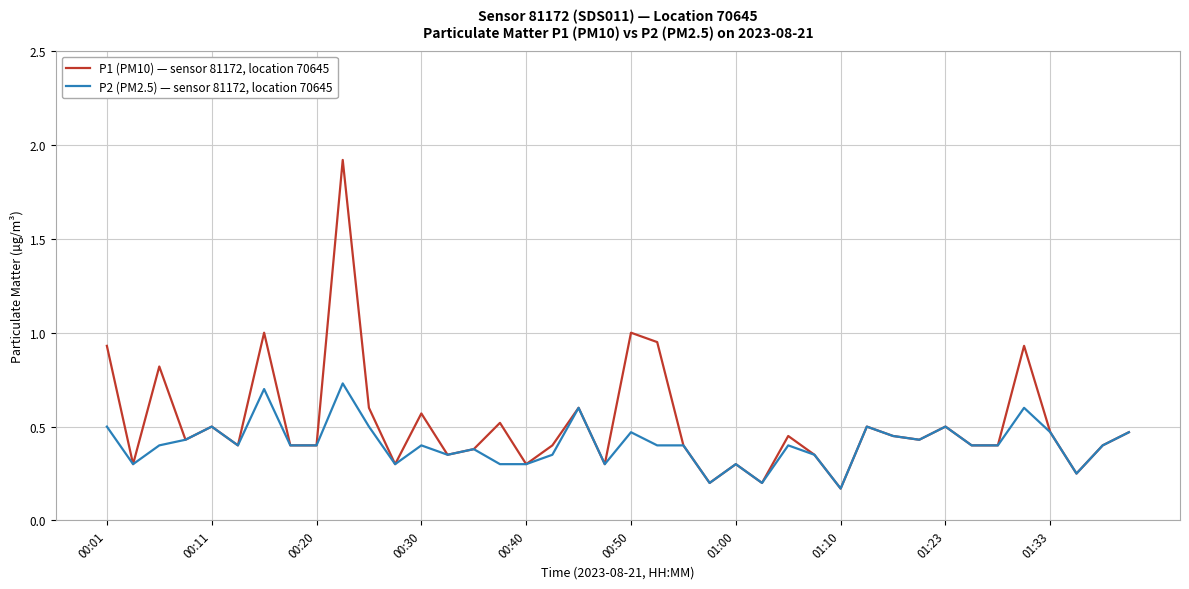

Which series has the largest total across all categories?

P1 (PM10) — sensor 81172, location 70645